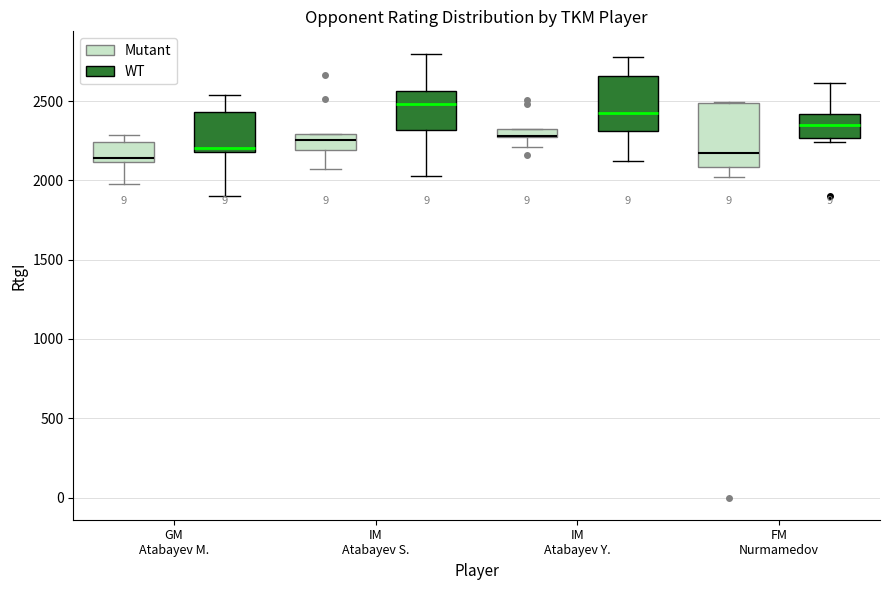

Where is the upper edge of the box for IM Atabayev S. (Mutant) on the y-axis? The values are not printed on the chart, so give them approximately, as read against the axis.

2300